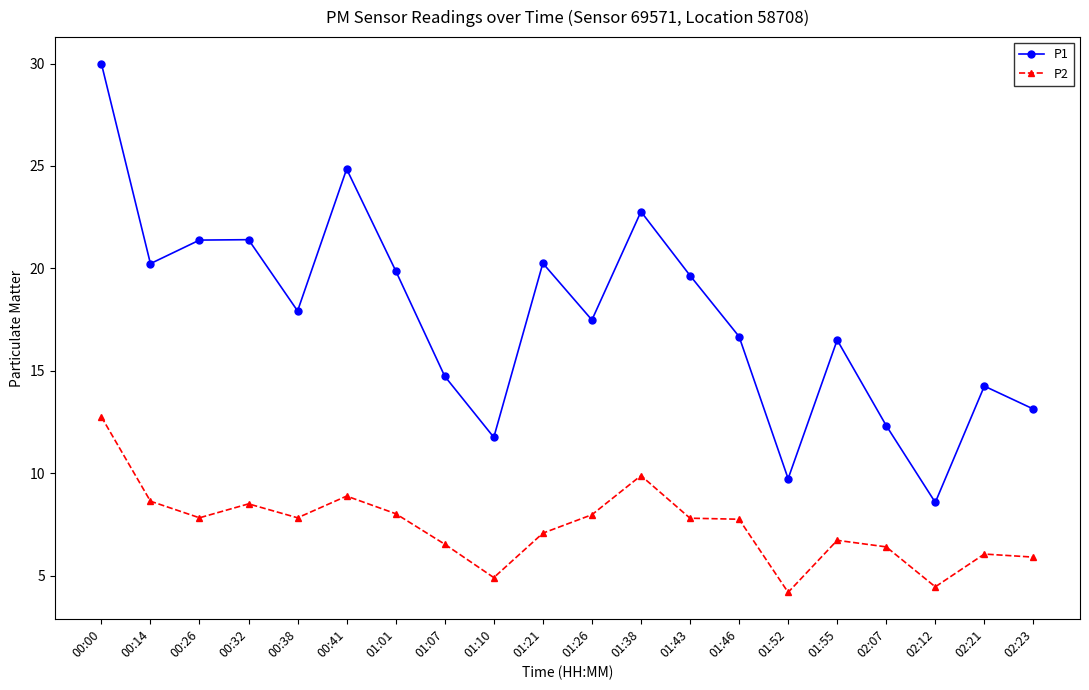

What is the average value of the P2 series?

7.4